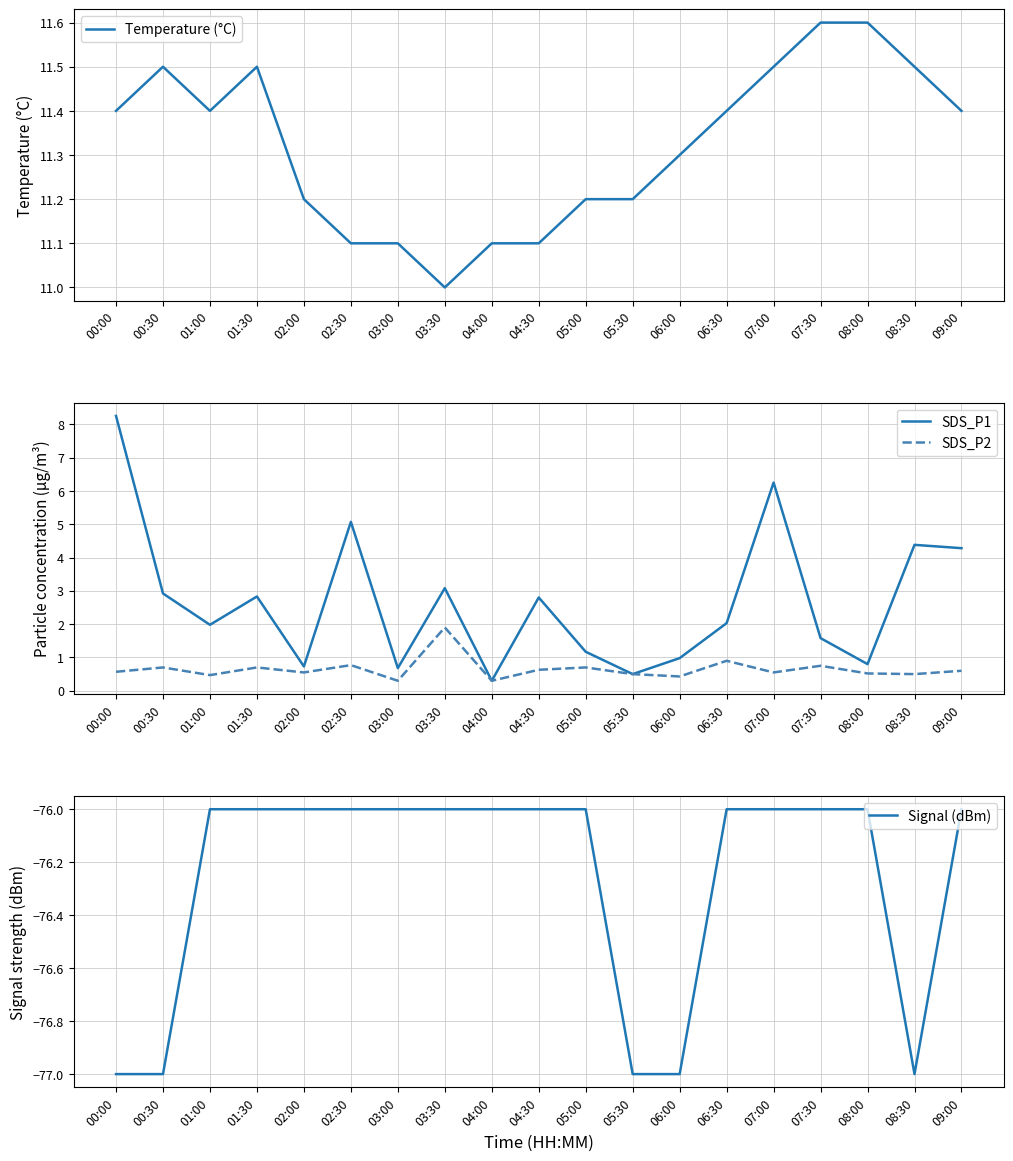

At which category does Signal (dBm) reach its first local valley?

08:30